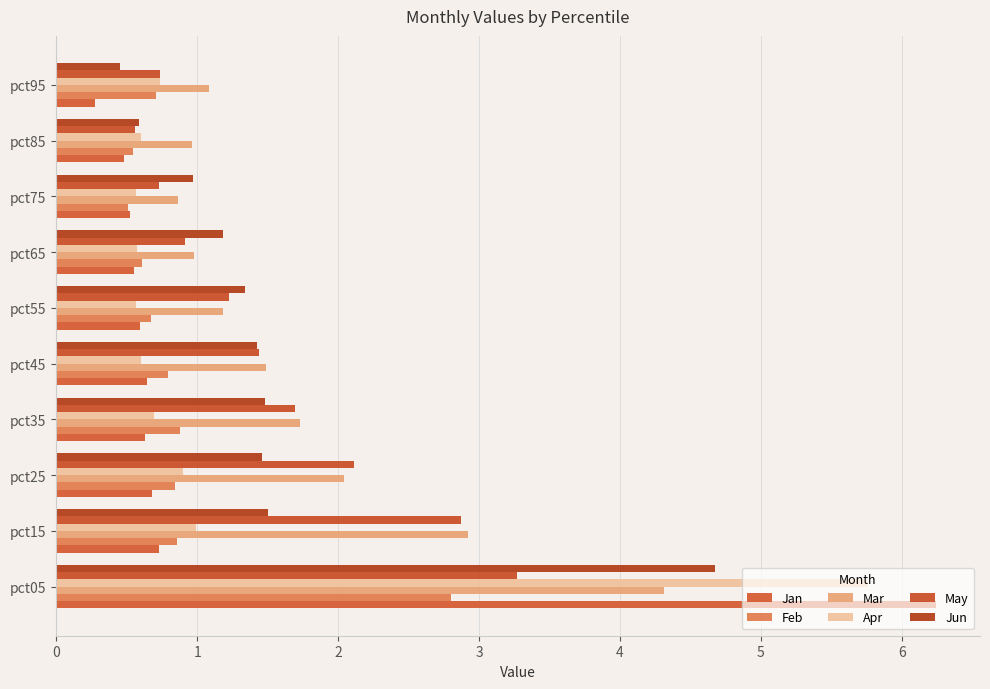

Which series has the largest total across all categories?

Mar